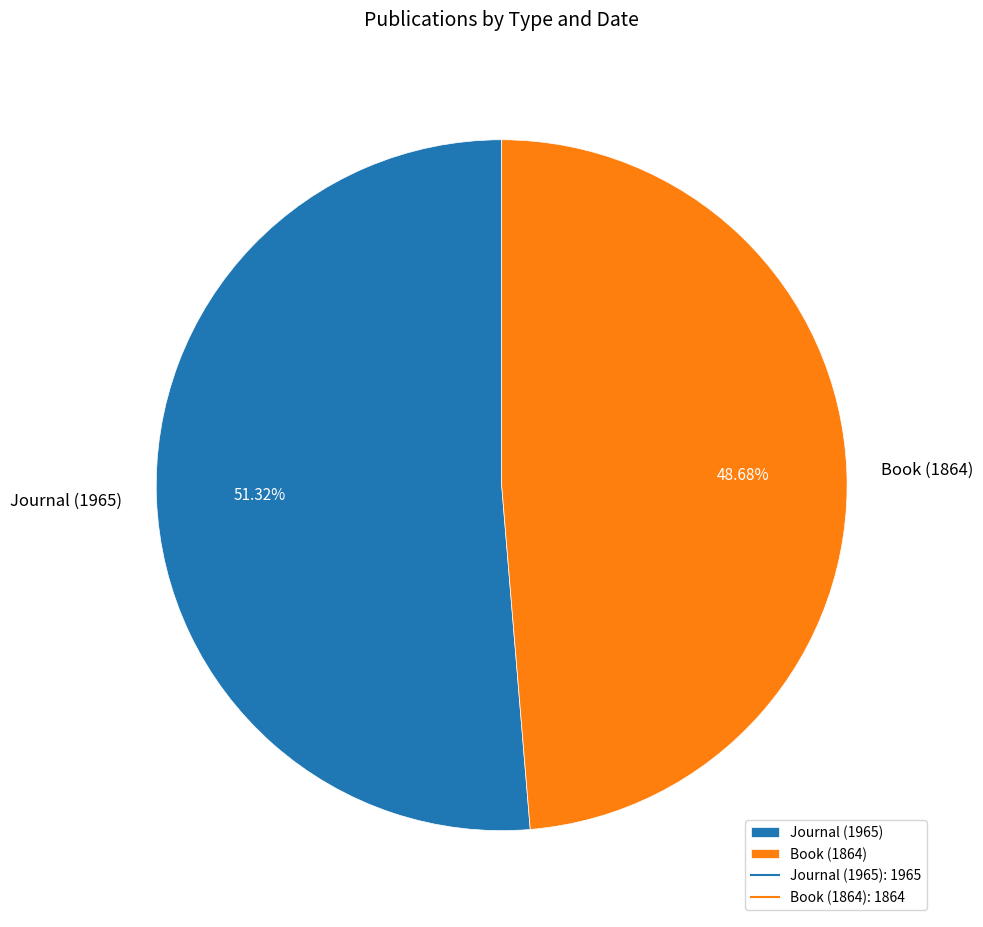

Which has a higher value, Book (1864) or Journal (1965)?

Journal (1965)